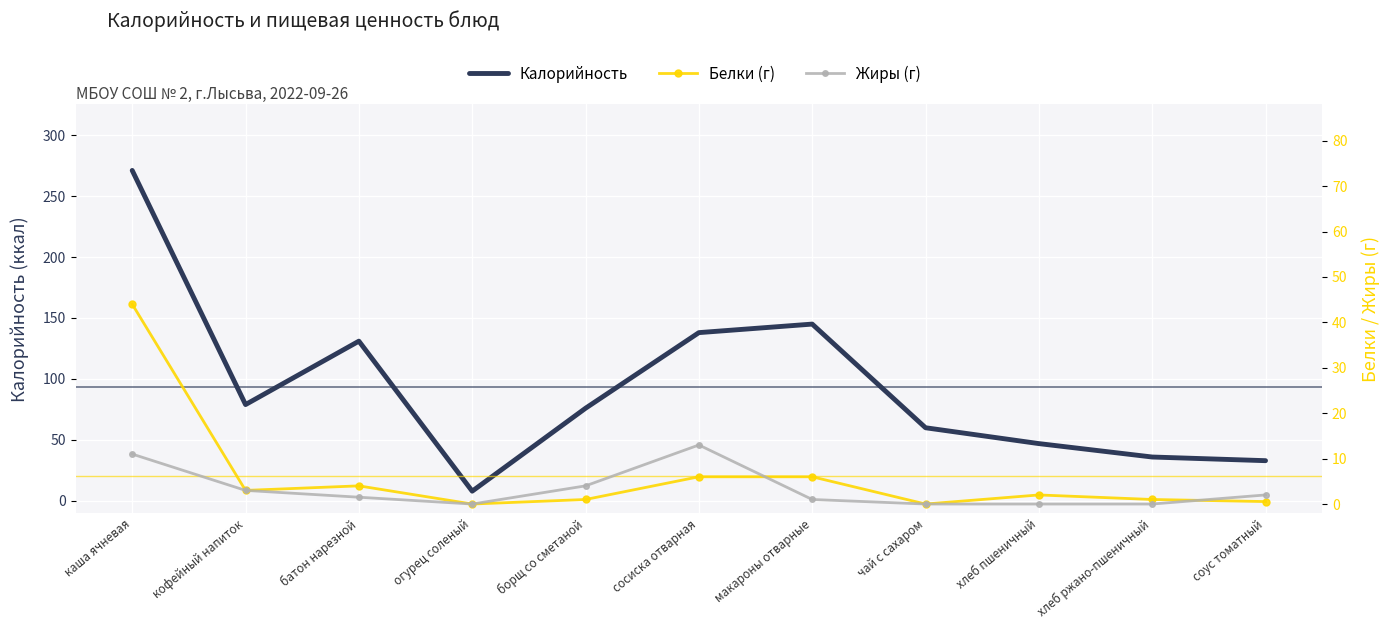

Which label corresponds to the smallest value in the chart?

огурец соленый